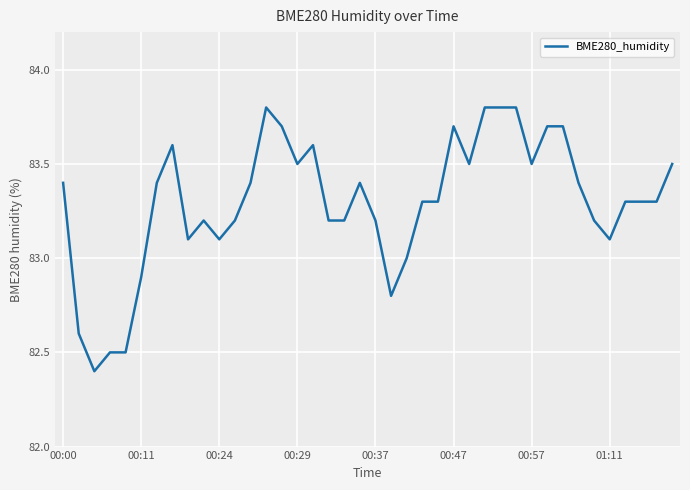

What is the difference between the maximum and minimum values?

1.4